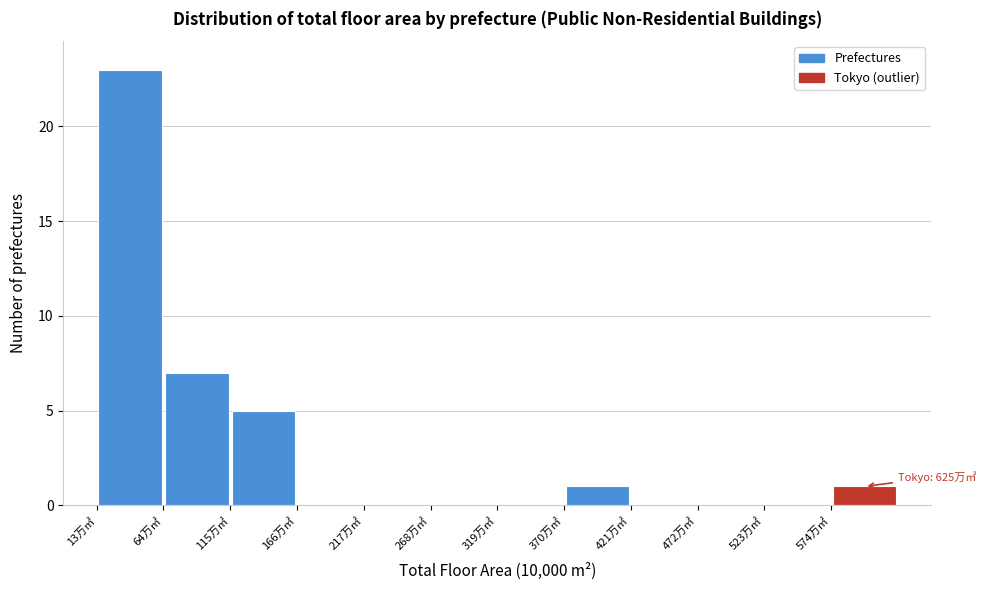

Over which range of the x-axis is the bar tallest?

10 to 60